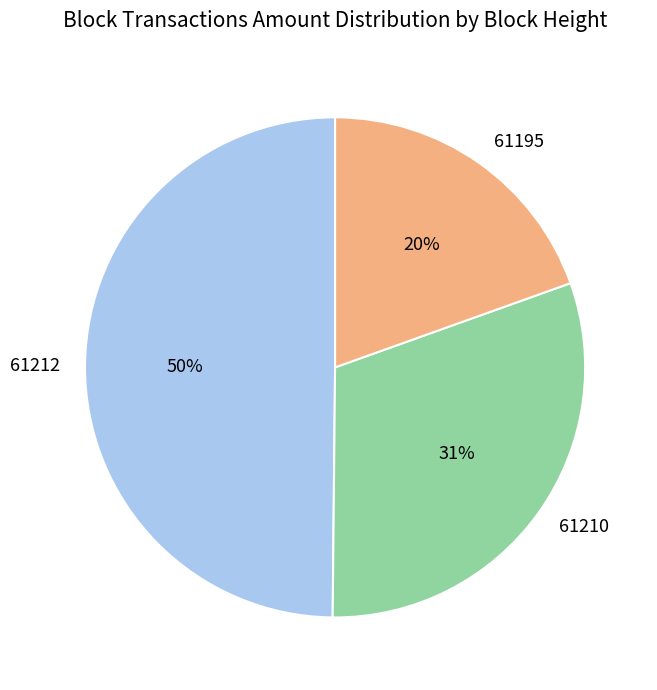

Does 61210 account for over 50% of the chart?

No